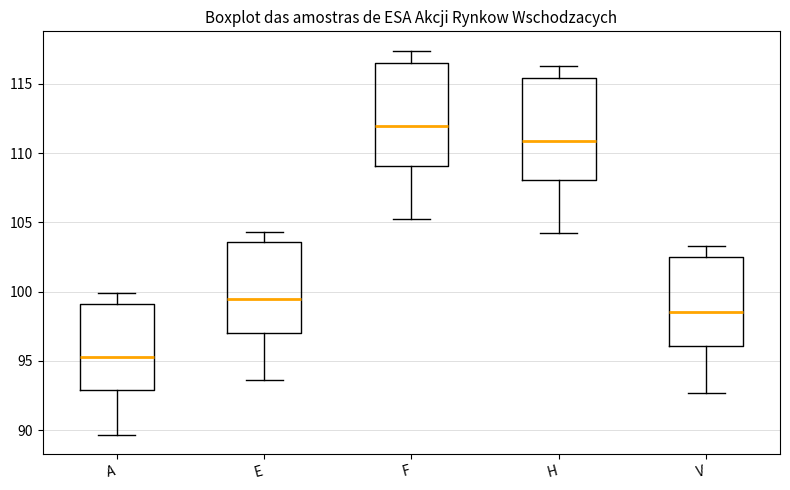

Which box has the lowest median line?

A